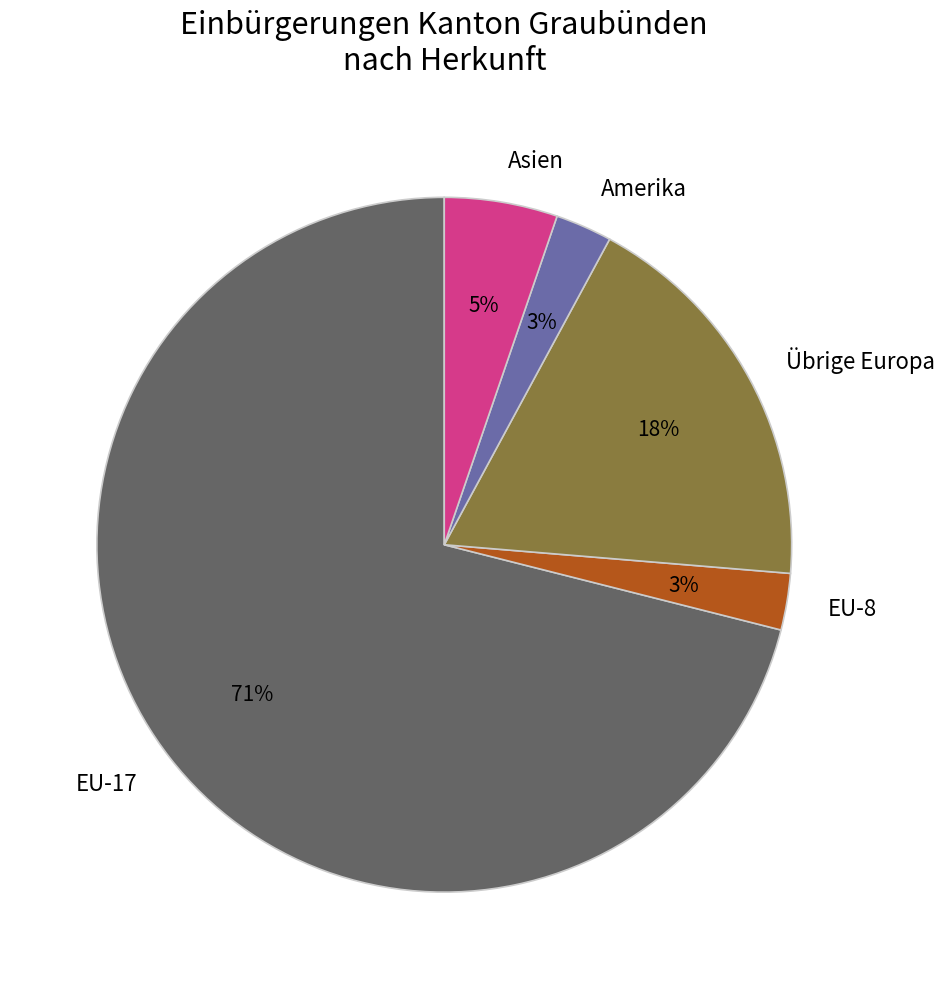

What percentage is the Amerika slice, to the nearest percent?

3%